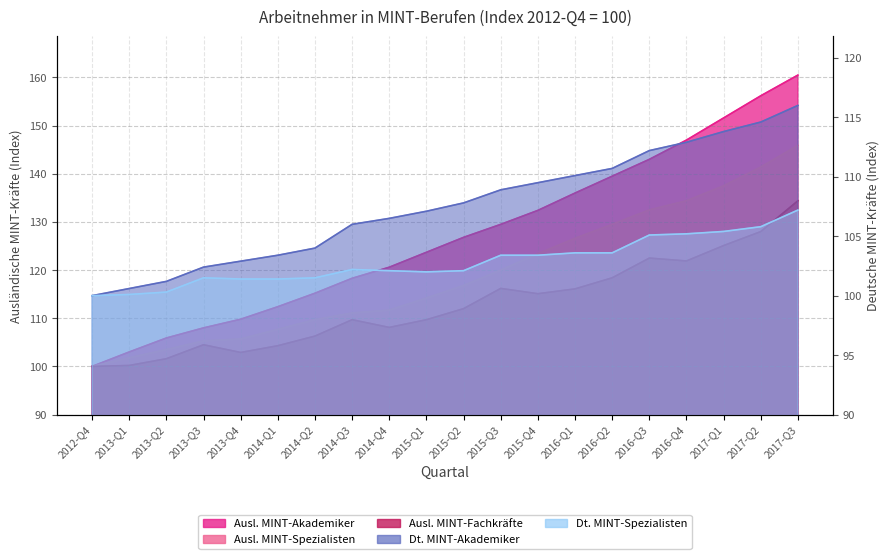

At which label is Ausländische MINT-Akademiker closest to 130?

2015-Q3